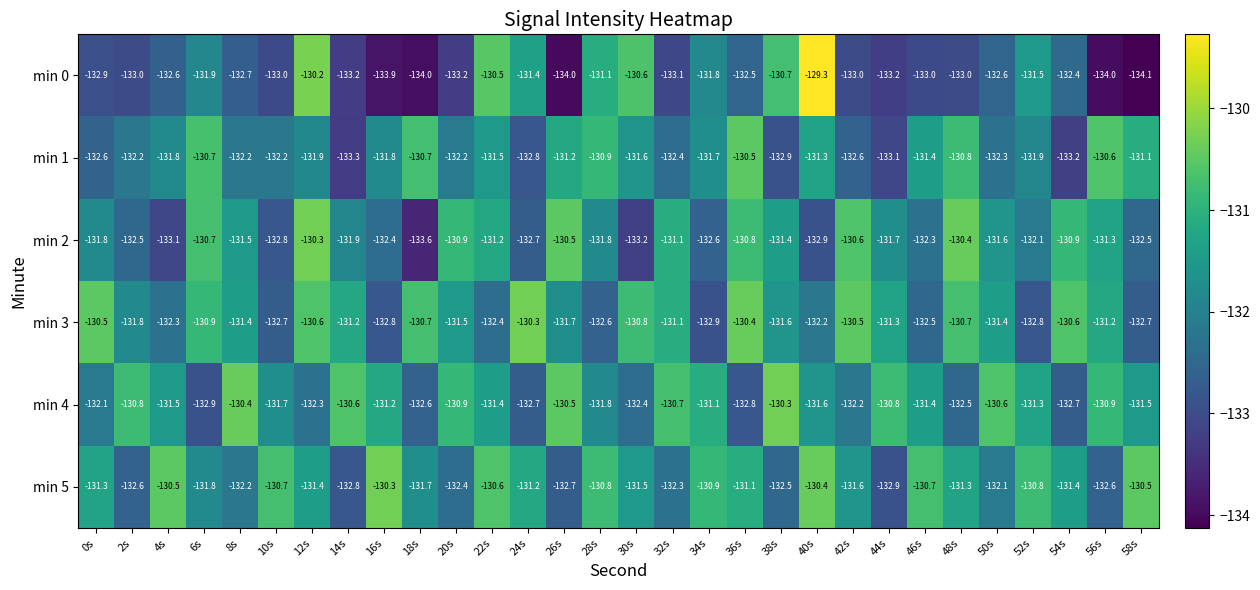

Is the value of min 0 at 12s greater than the value of min 1 at 10s?

Yes